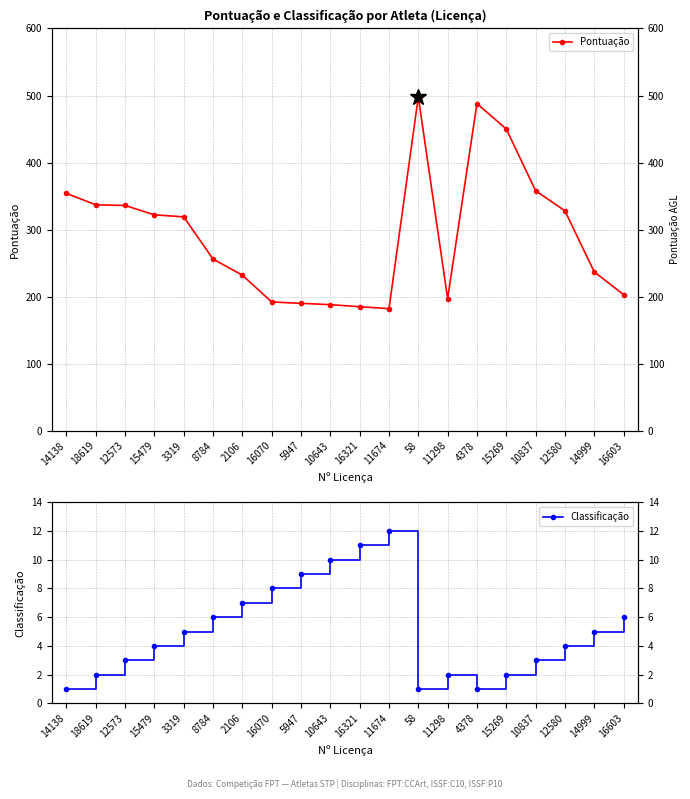

Is it true that Classificação equals 1 at 58?

True